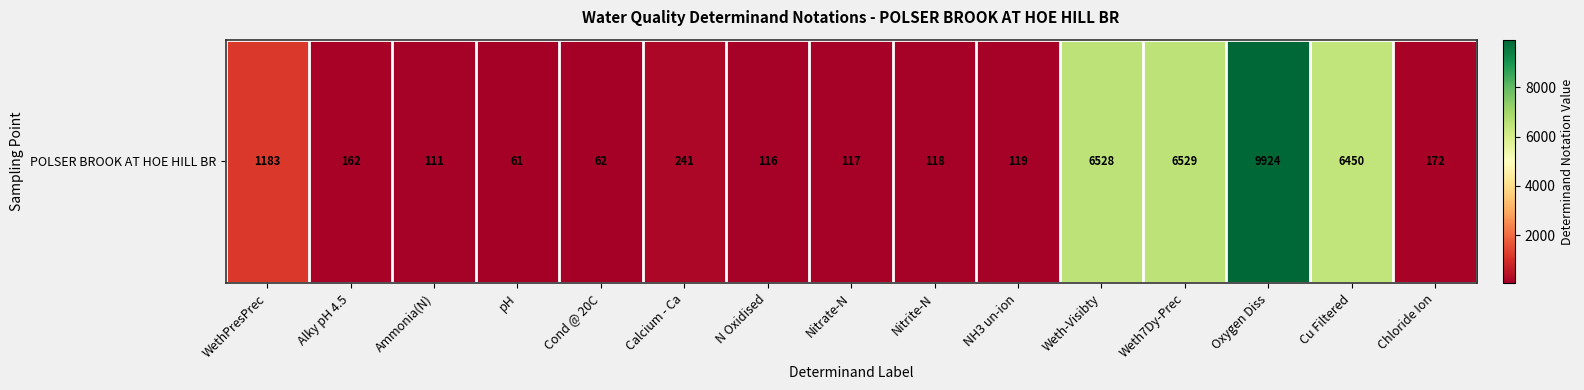

Reading left to right, list all the values displayed in this chart.

WethPresPrec=1183	Alky pH 4.5=162	Ammonia(N)=111	pH=61	Cond @ 20C=62	Calcium - Ca=241	N Oxidised=116	Nitrate-N=117	Nitrite-N=118	NH3 un-ion=119	Weth-Visibty=6528	Weth7Dy-Prec=6529	Oxygen Diss=9924	Cu Filtered=6450	Chloride Ion=172